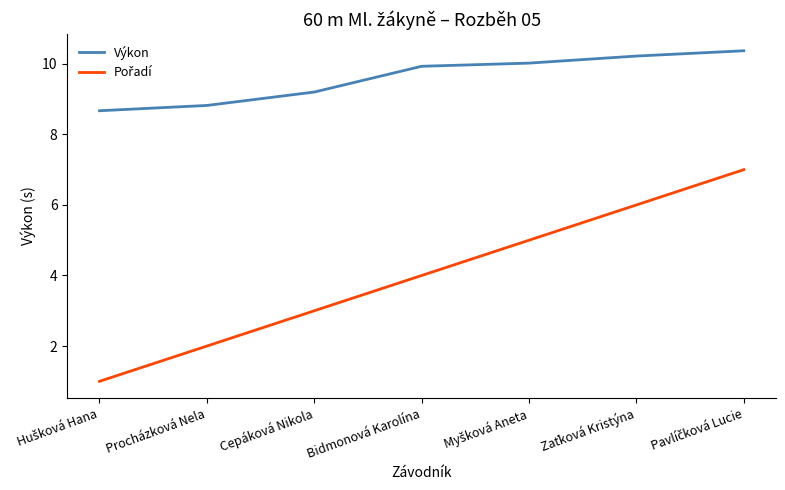

What is the minimum value shown in the chart?

1.0